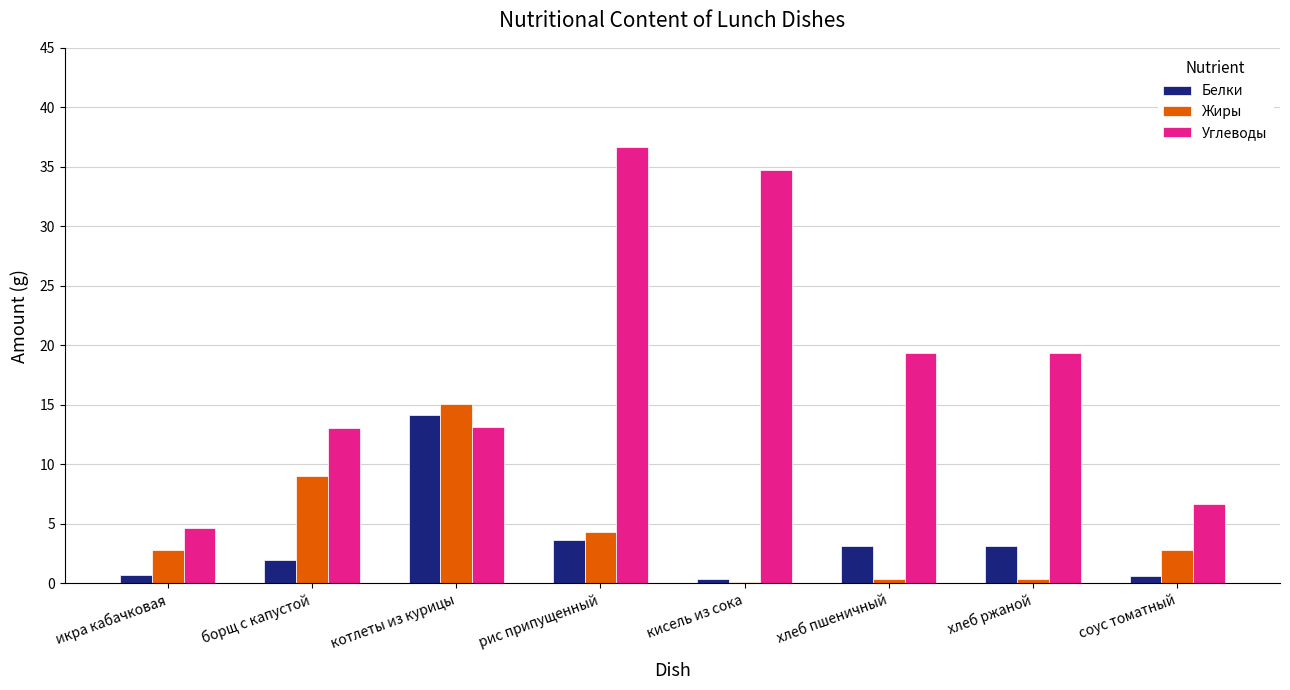

What is the sum of all Углеводы values?

147.6